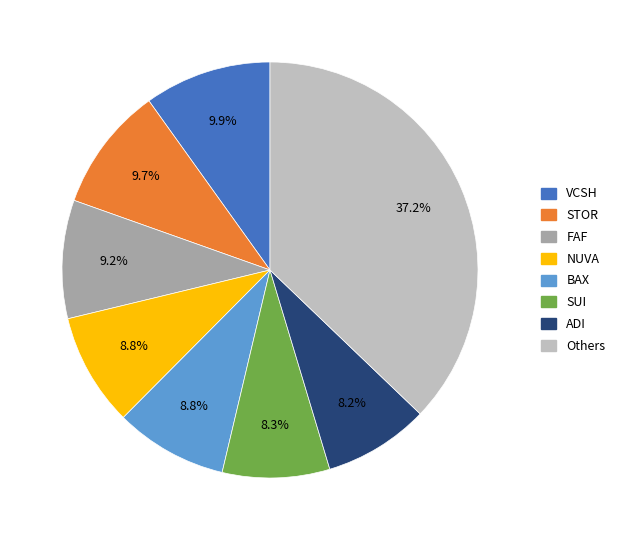

Is there a majority slice in this chart?

No